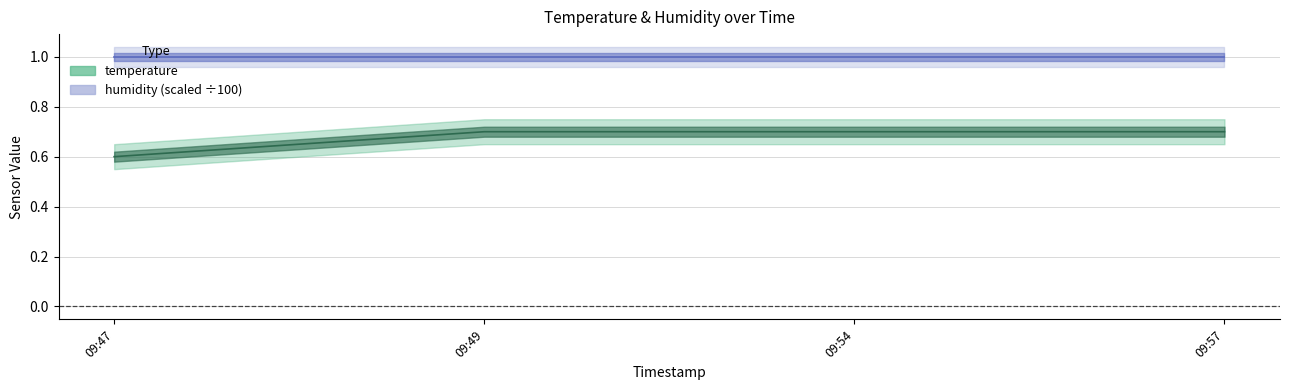

Is it true that the value at 09:47 is 0.2?

False